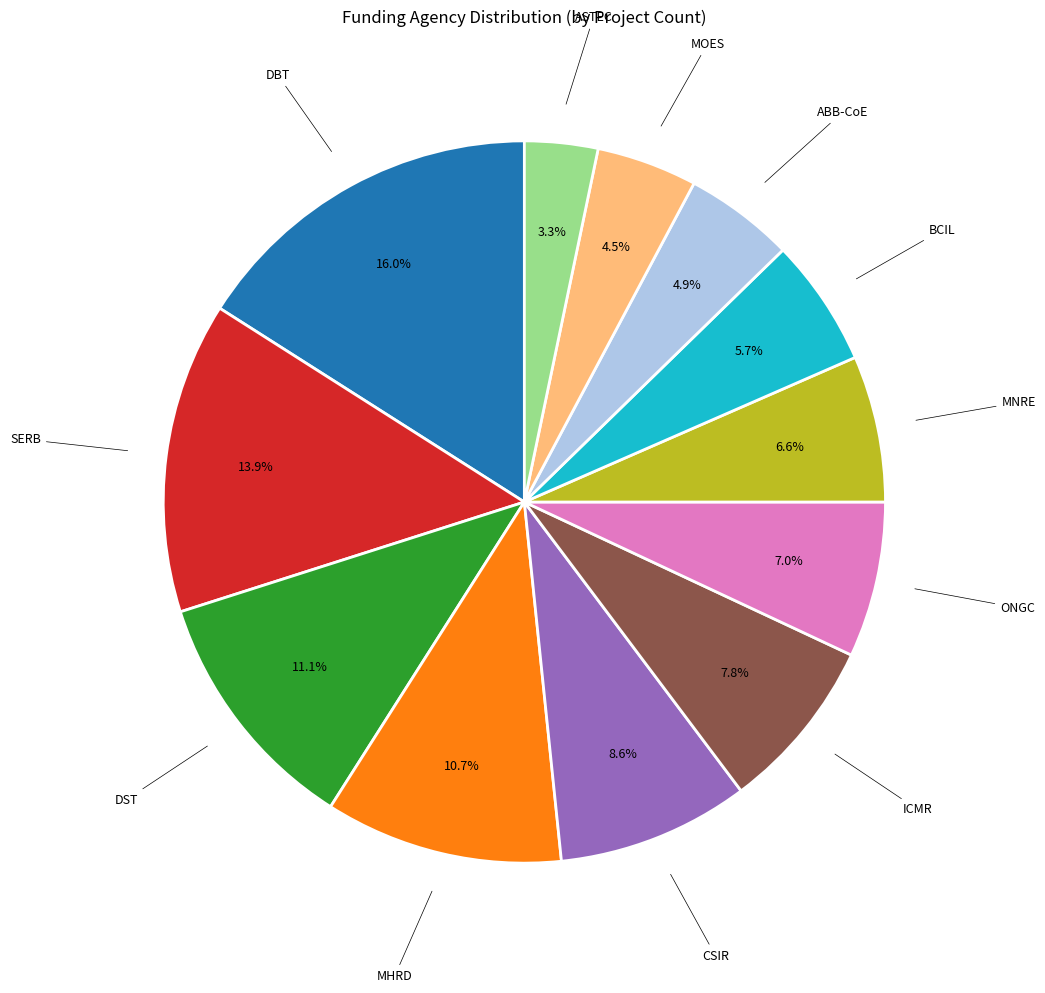

Is there a majority slice in this chart?

No